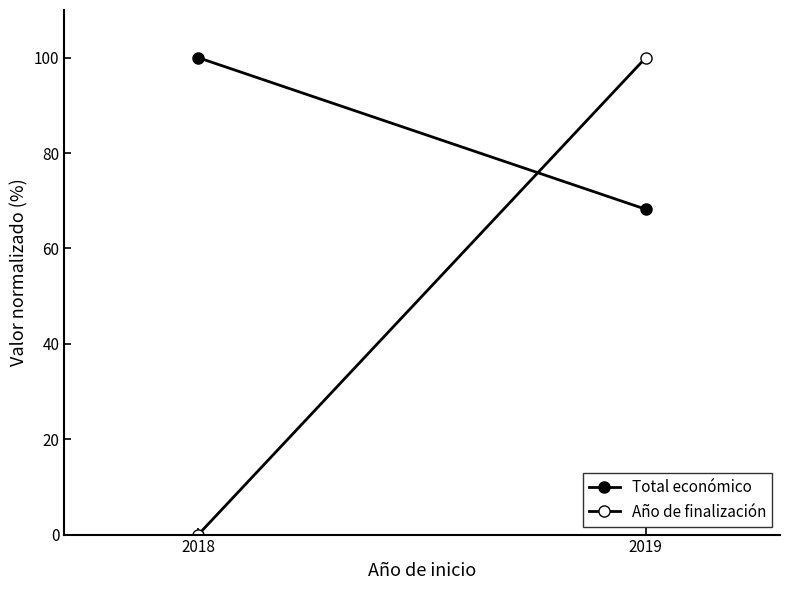

The Año de finalización series shows 58.6 at 2018. True or false?

False